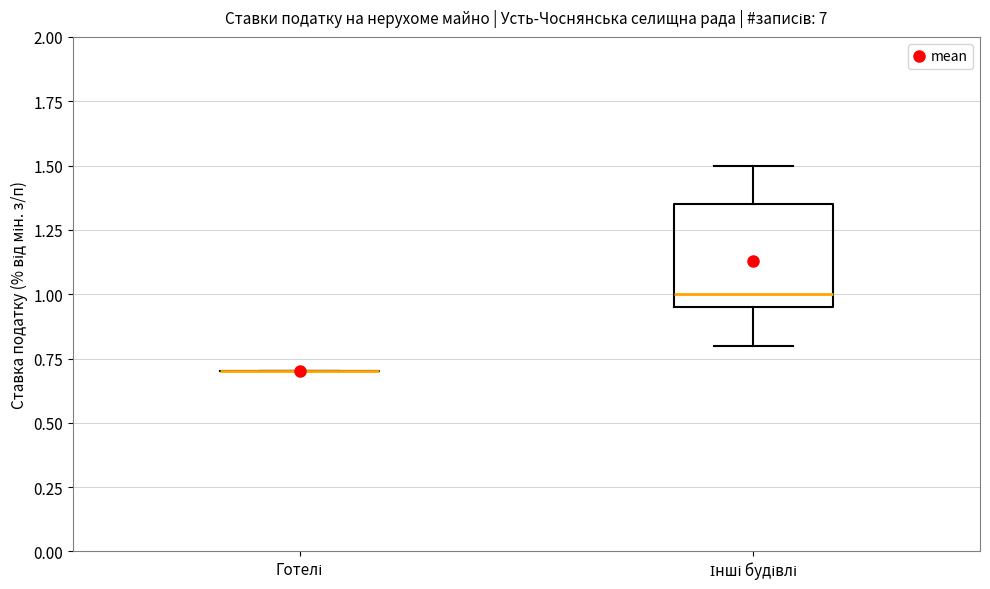

Reading left to right, transcribe this box plot: for each box, give where its median line is, the range the box spans, and where its two whiskers end, as read against the y-axis. The values are not printed on the chart, so give them approximately, as read against the axis.

Готелі: box collapsed to a line at 0.70, whiskers 0.70 to 0.70
Інші будівлі: median 1.00, box 0.95 to 1.35, whiskers 0.80 to 1.50